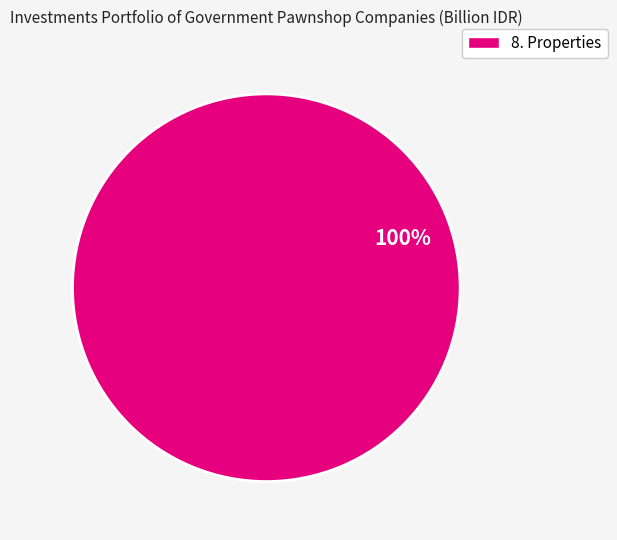

Does any single category account for the majority?

Yes